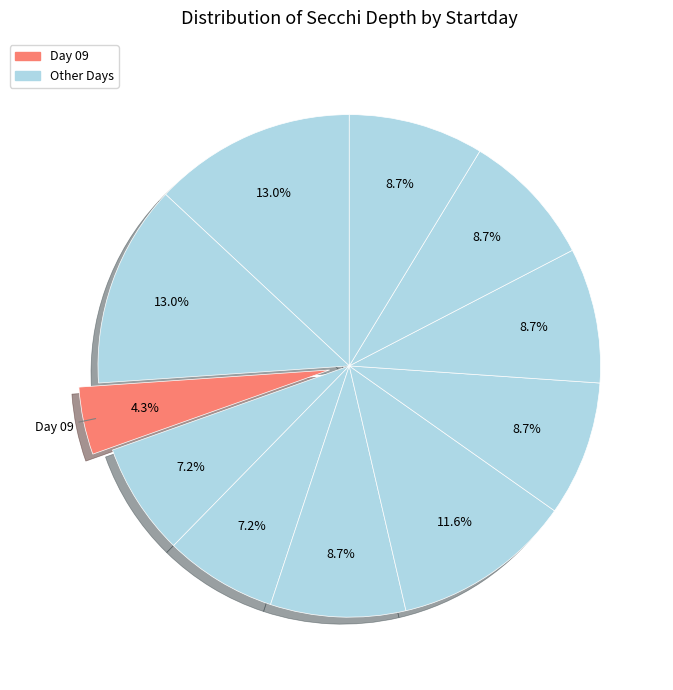

How many segments does this pie chart have?

11